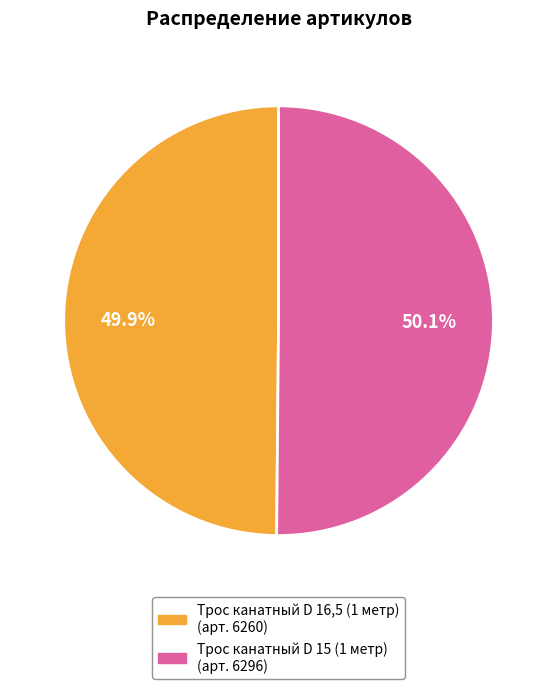

How many segments does this pie chart have?

2